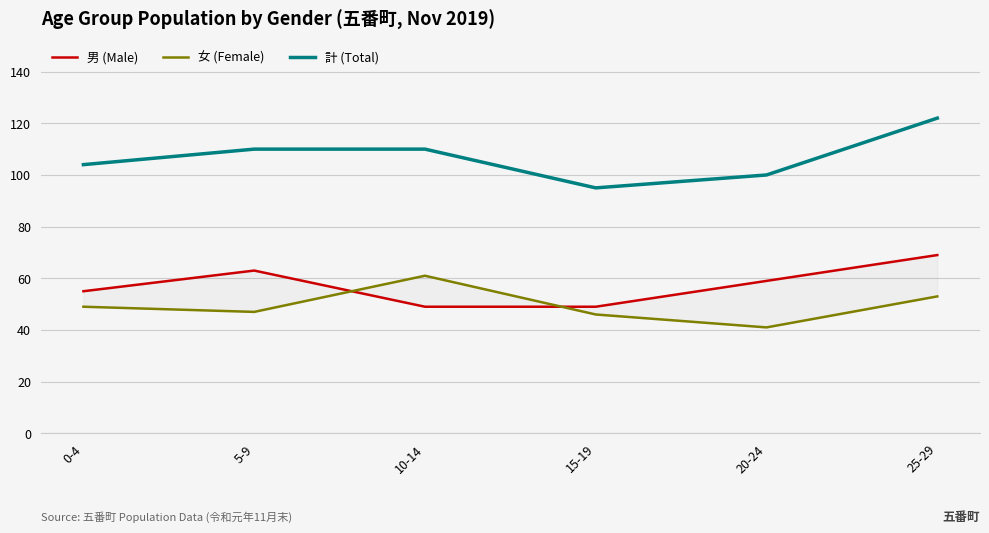

At which category is the sum across all series the highest?

25-29